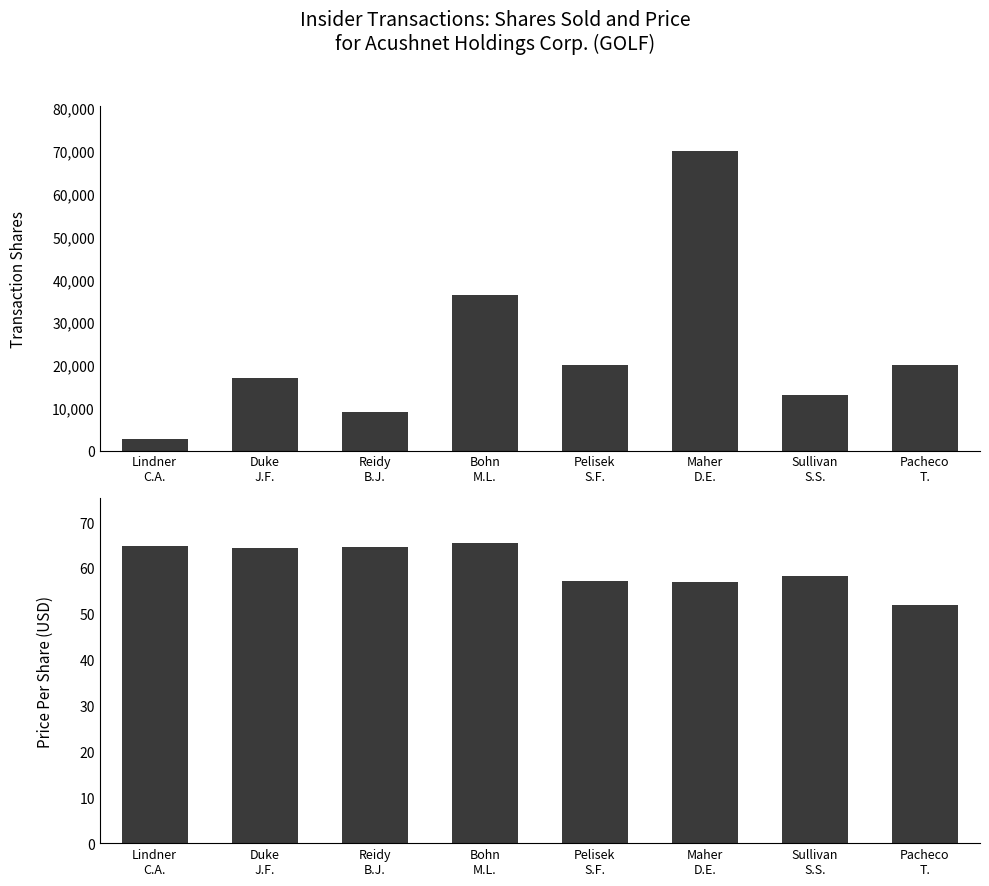

What is the total value across all series at Lindner
C.A.?

2708.8